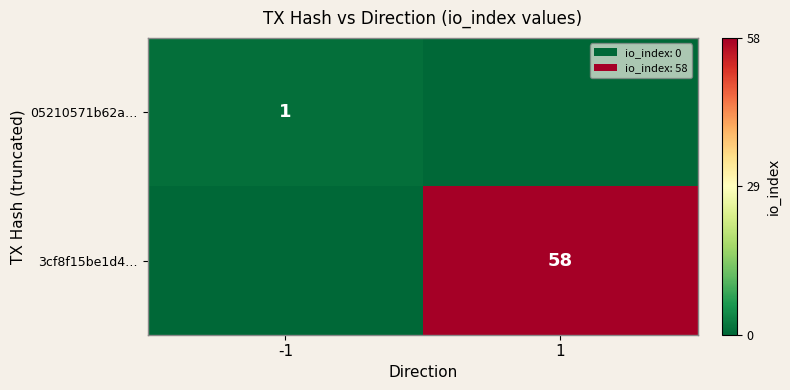

True or false: 3cf8f15be1d4… has a value of 58 at 1.

True